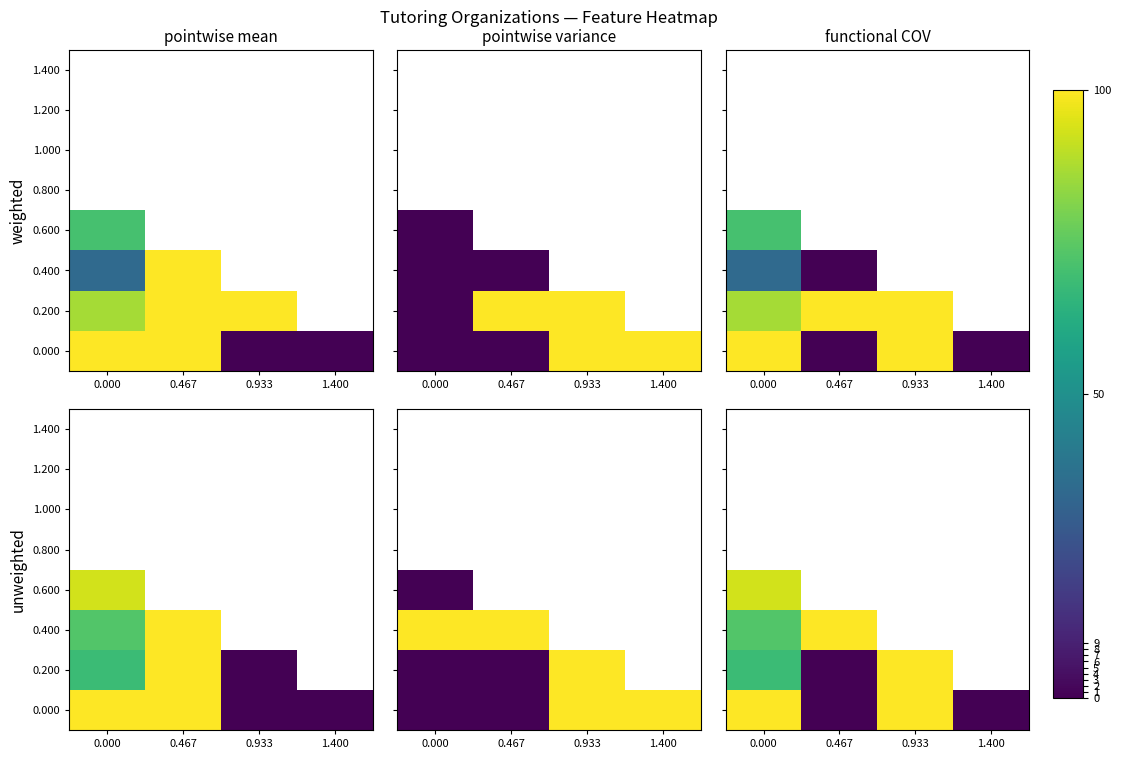

The 0.400 series shows 100.0 at 0.933. True or false?

True